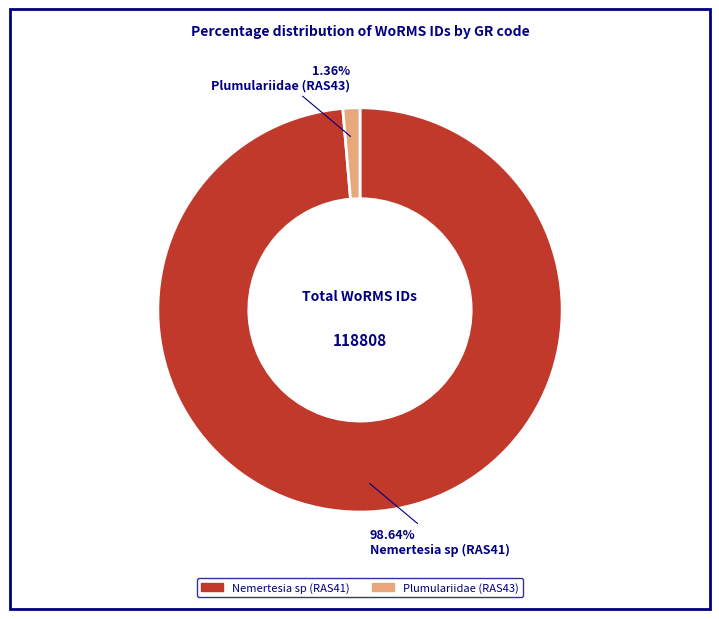

What percentage is the Nemertesia sp (RAS41) slice, to the nearest percent?

99%